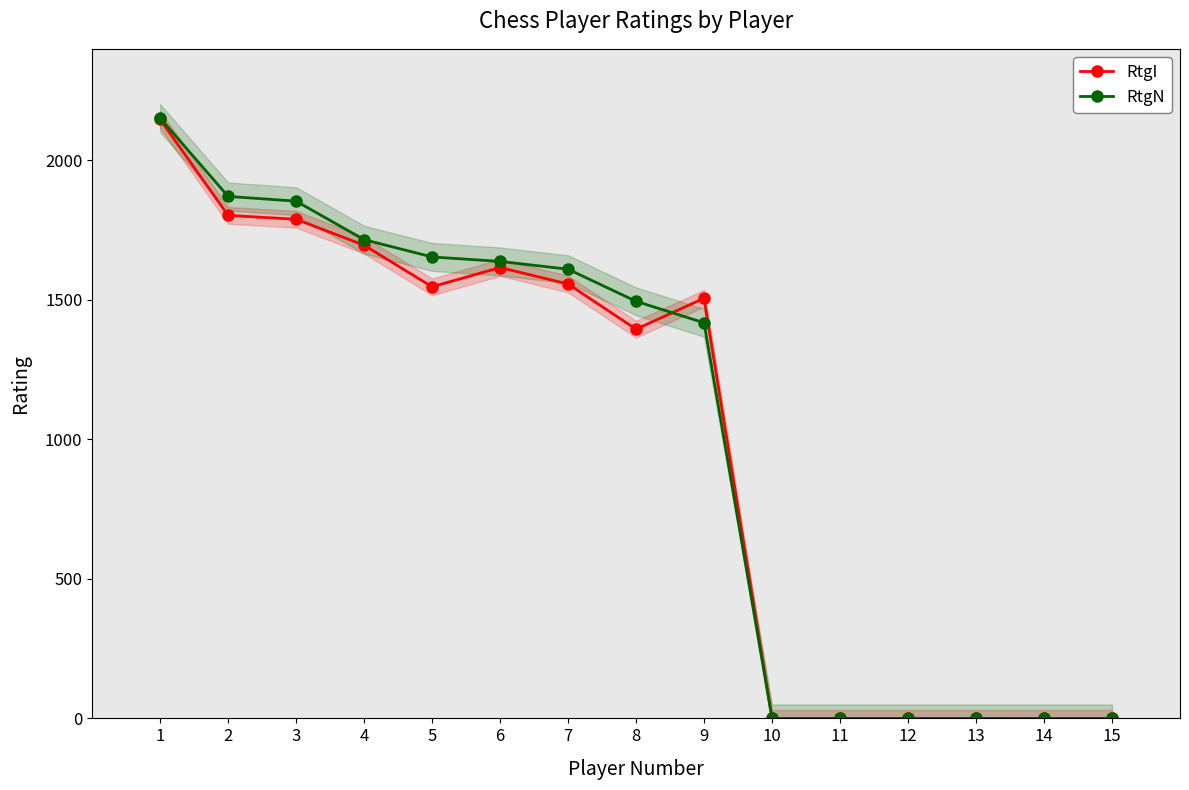

Does the chart have visible grid lines?

No